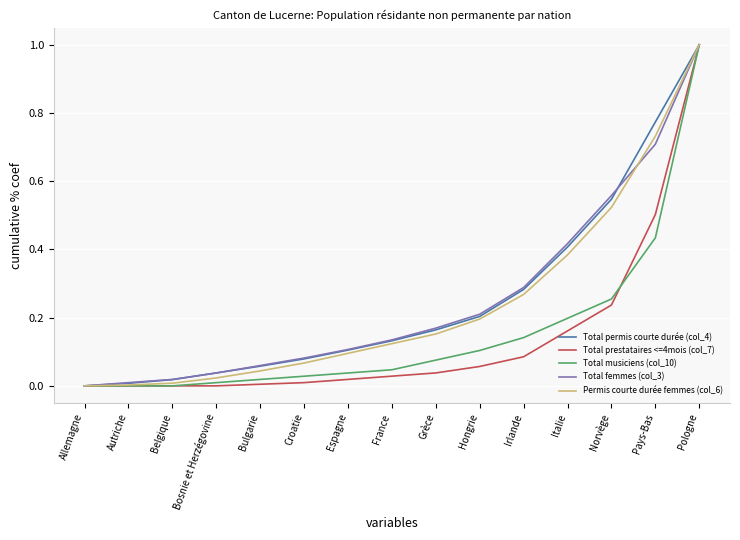

Is the value of Total femmes (col_3) at Italie greater than the value of Permis courte durée femmes (col_6) at France?

Yes